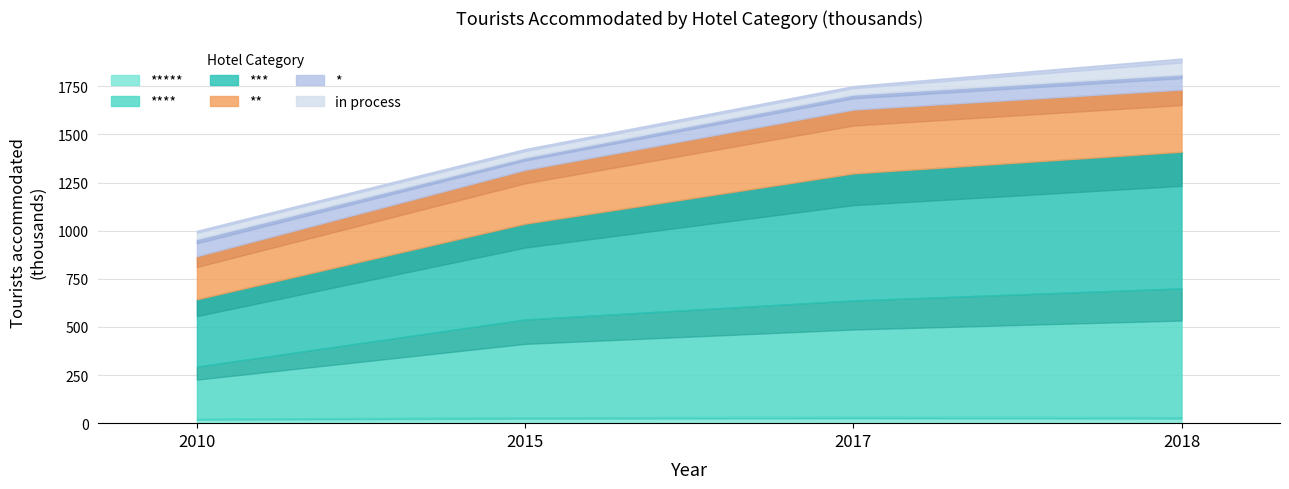

Does the chart have visible grid lines?

Yes